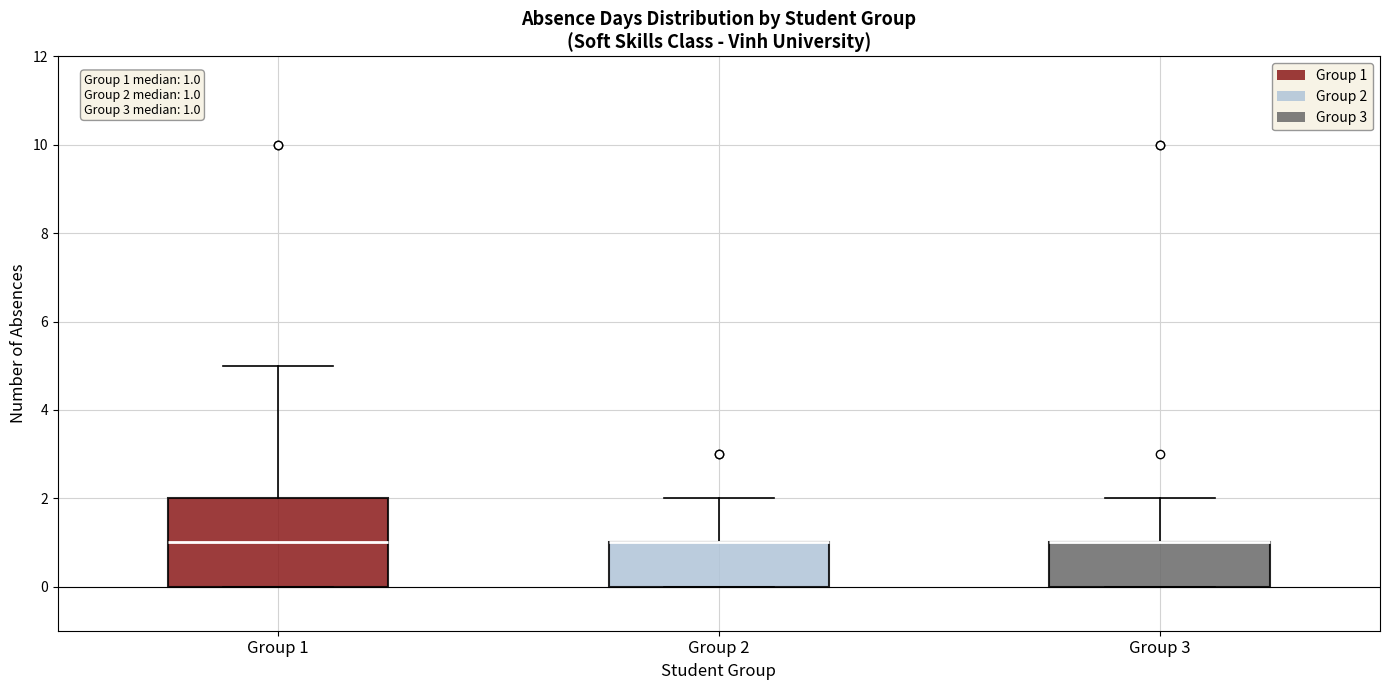

Comparing the boxes themselves (not the whiskers), which one is the tallest?

Group 1